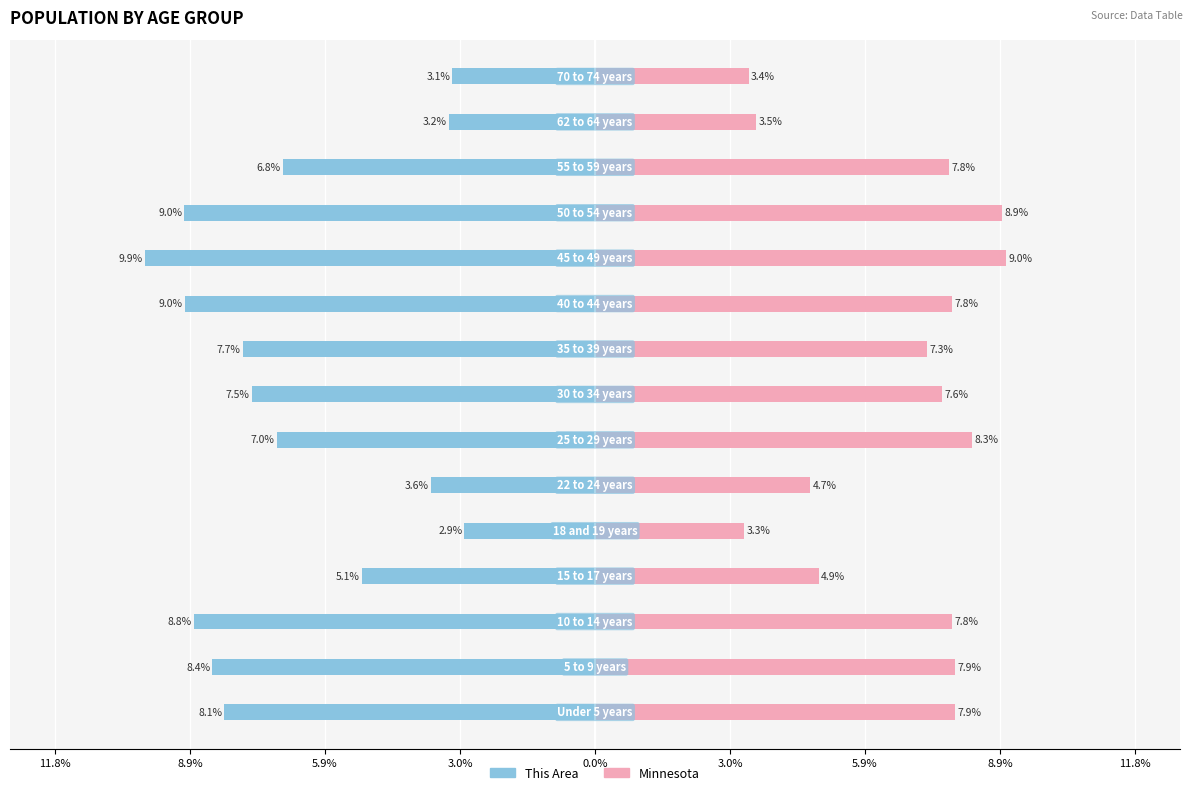

How many bars are there in total?

30